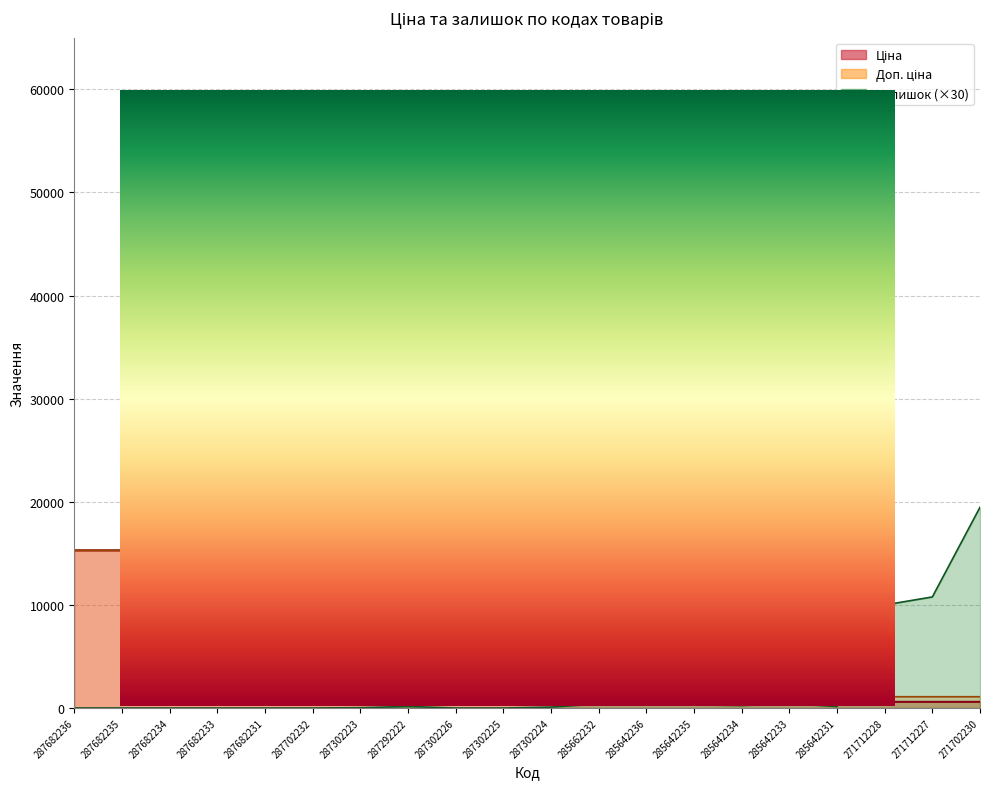

How many data points in Ціна are less than 20185?

9